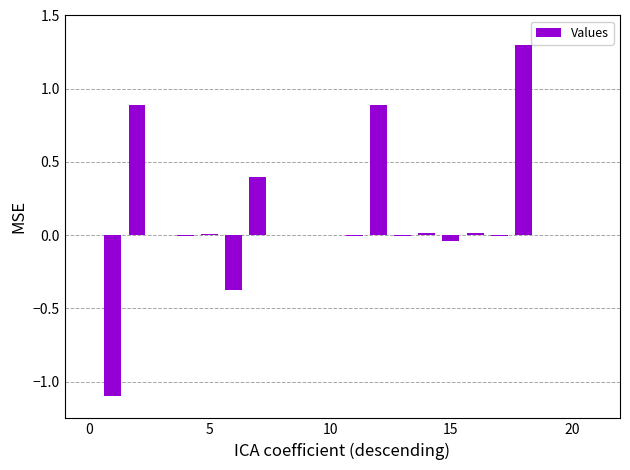

Reading left to right, transcribe all the data shown in this chart.

0.0	-1.1	0.9	0.0	-0.0	0.0	-0.4	0.4	-0.0	0.0	0.0	-0.0	0.9	-0.0	0.0	-0.0	0.0	-0.0	1.3	-0.0	0.0	-0.0